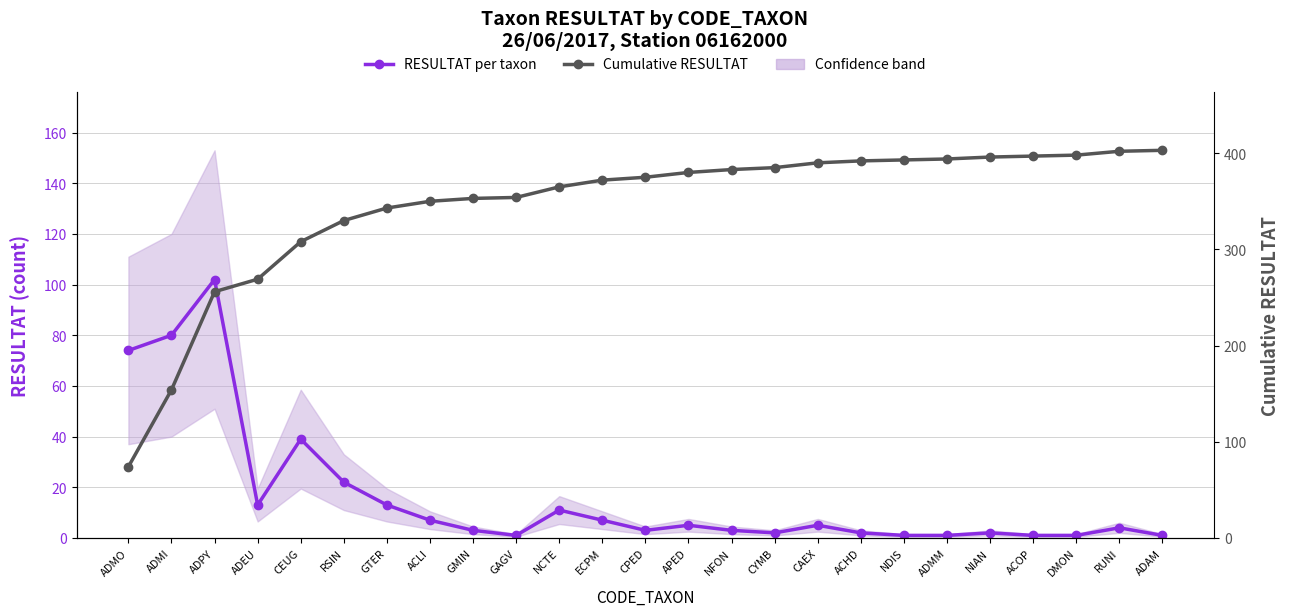

How many data points in RESULTAT per taxon are less than 4?

12